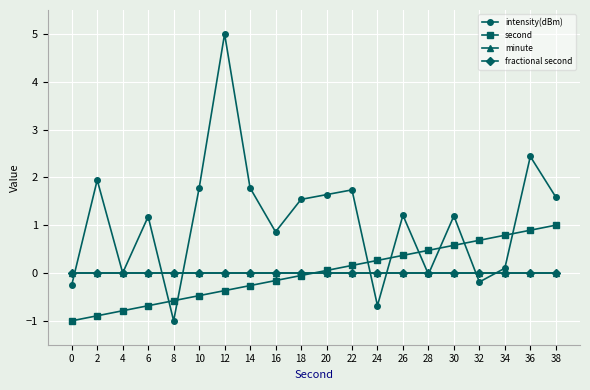

Is this an area chart (filled region under the line)?

No